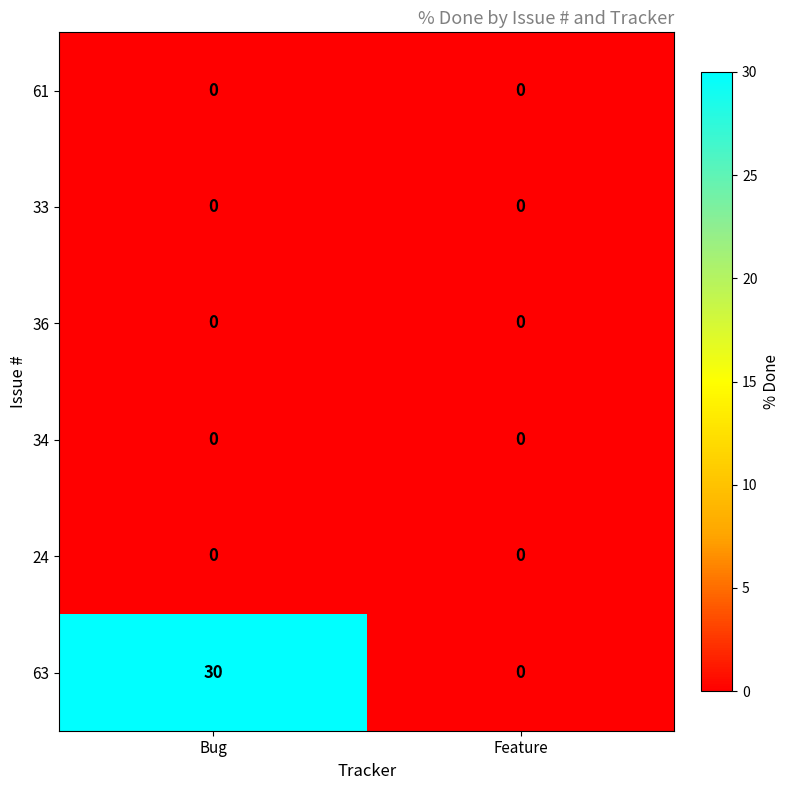

True or false: 36 has a value of 0 at Bug.

True